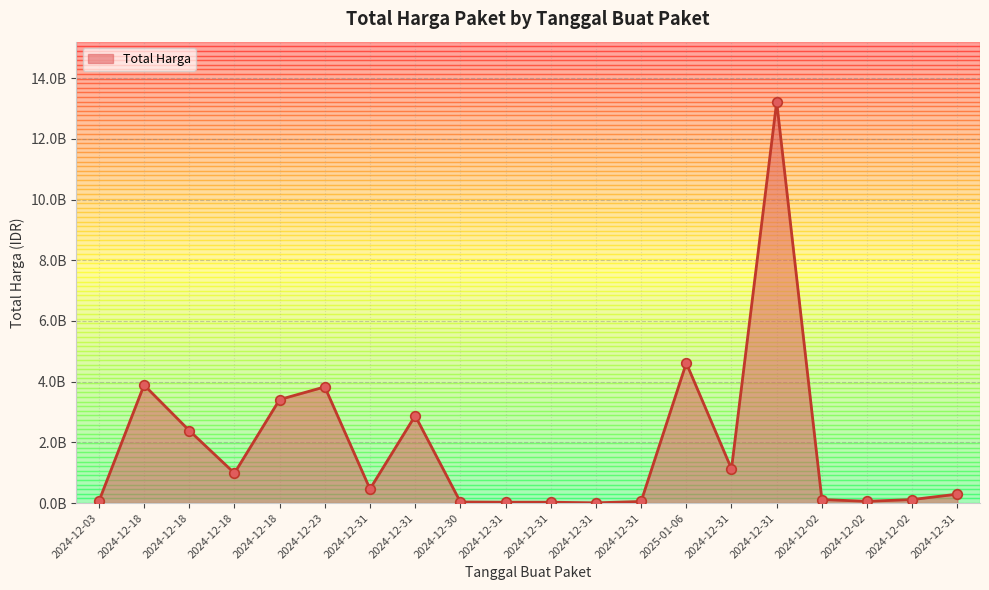

Does the chart have visible grid lines?

Yes